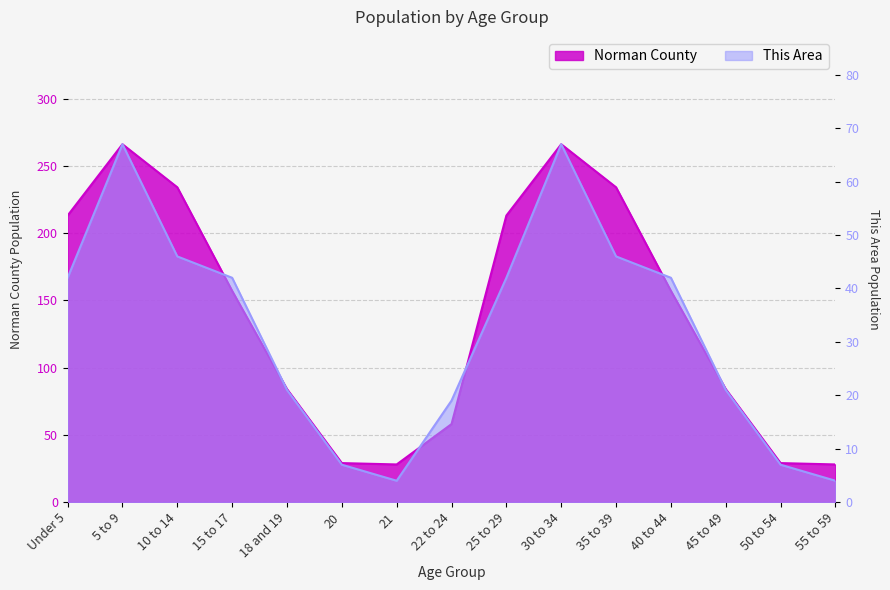

Where is the first local maximum for This Area Male?

5 to 9